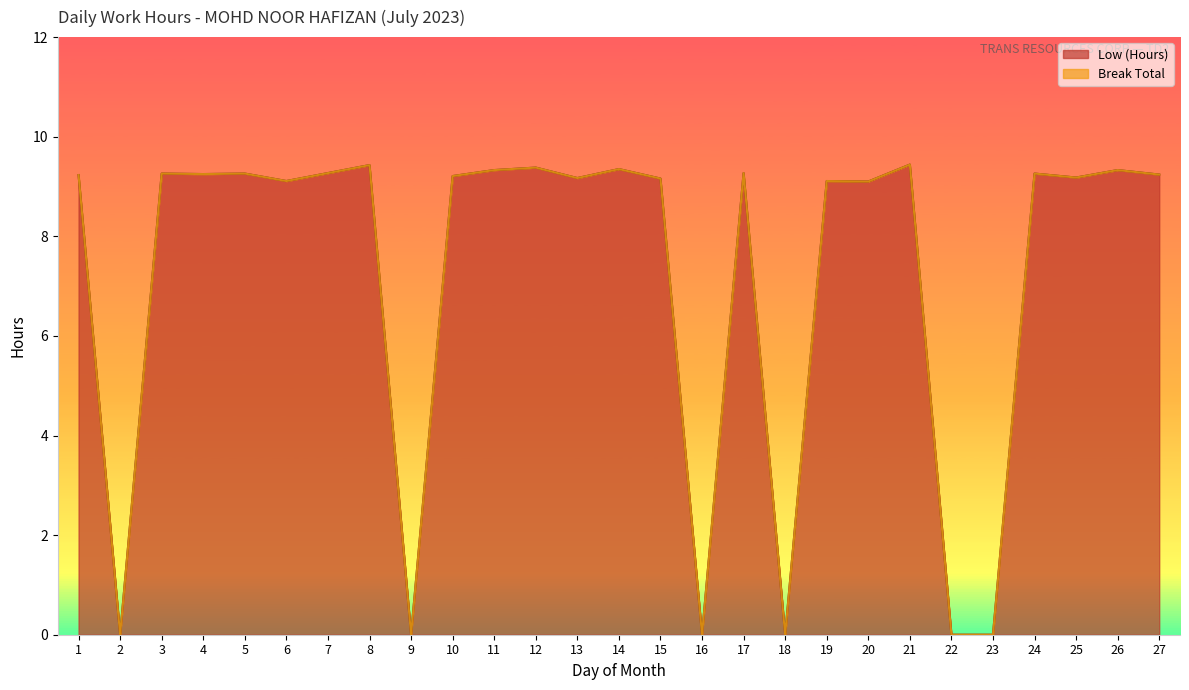

Reading right to left, transcribe all the data shown in this chart.

9.2	9.3	9.2	9.3	0.0	0.0	9.4	9.1	9.1	0.0	9.3	0.0	9.2	9.3	9.2	9.4	9.3	9.2	0.0	9.4	9.3	9.1	9.3	9.2	9.3	0.0	9.2